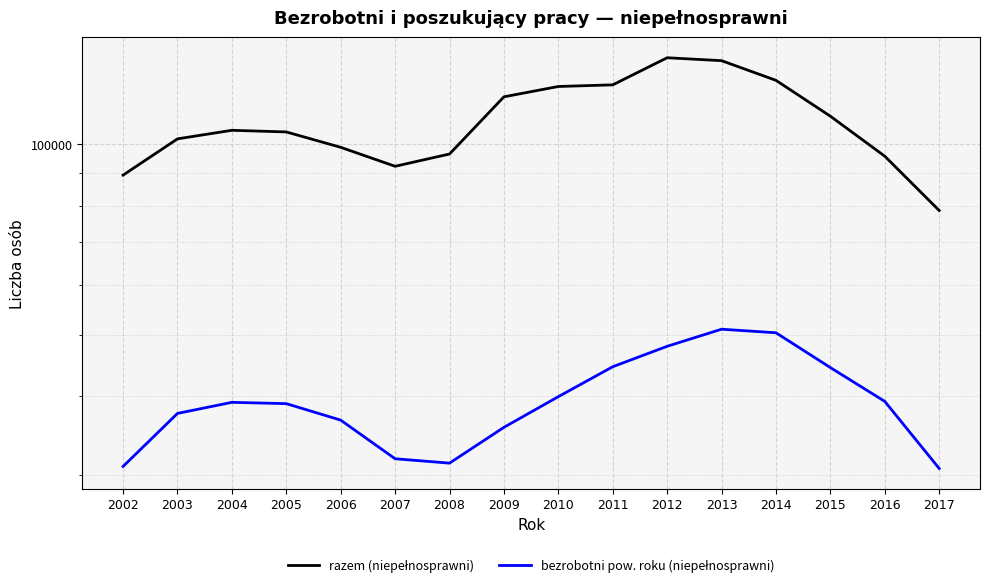

True or false: razem (niepełnosprawni) and bezrobotni pow. roku (niepełnosprawni) cross at least once.

False